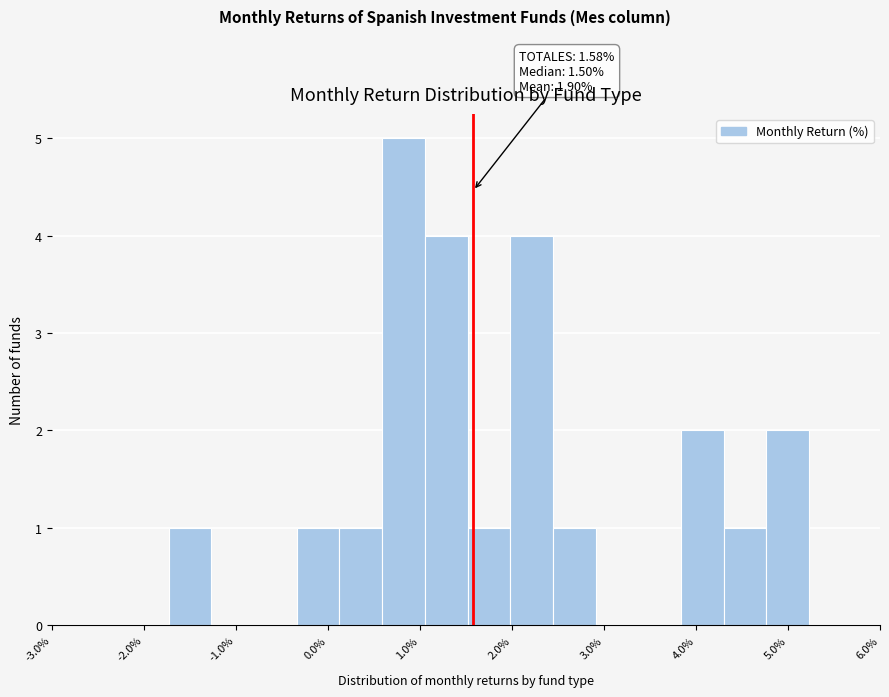

Which range on the x-axis has the tallest bar?

0.6 to 1.1